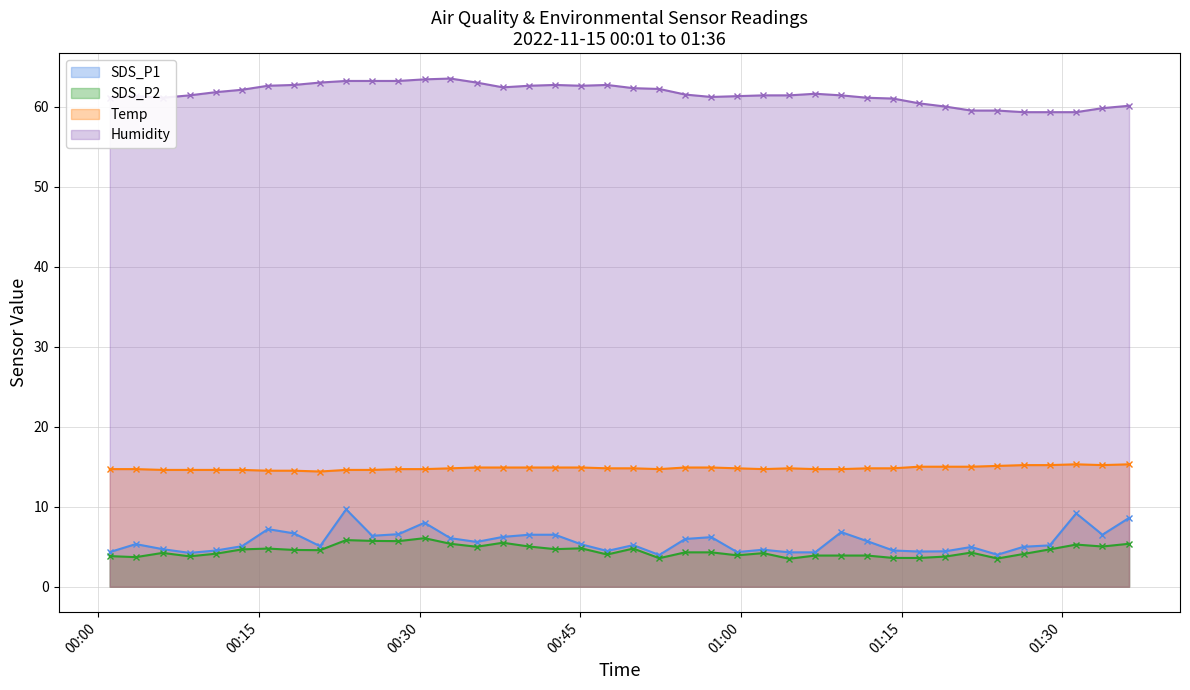

How many categories are shown in the chart?

40